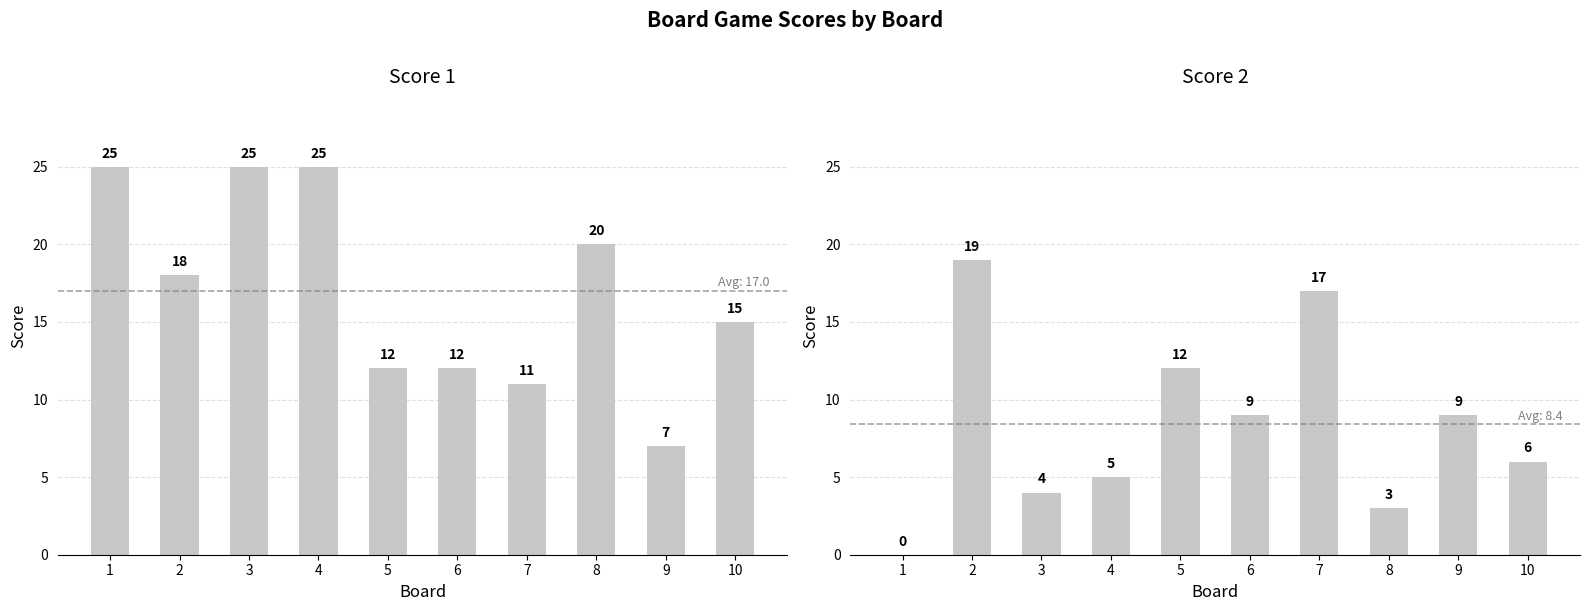

Rank the categories by Score 1 value from lowest to highest.

9, 7, 5, 6, 10, 2, 8, 1, 3, 4